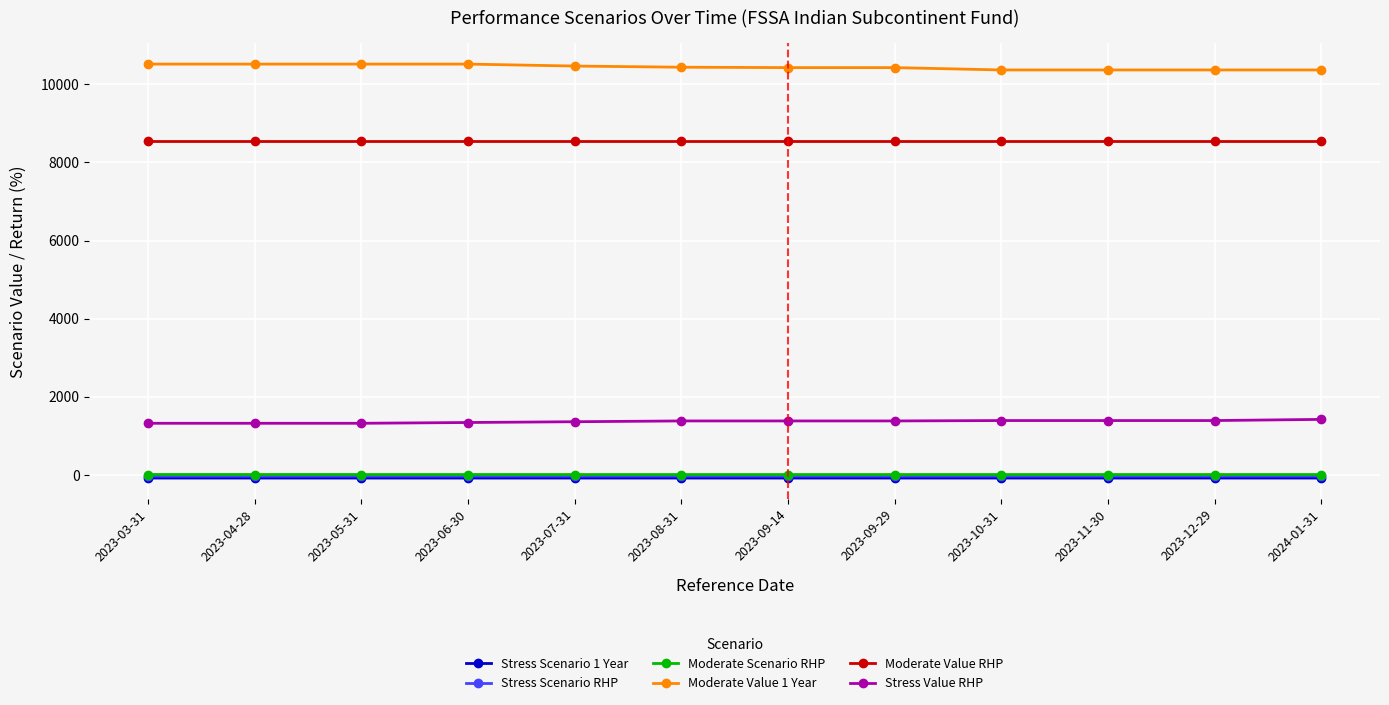

What is the value of the Moderate Value RHP point at the 12th from the left?

8560.0